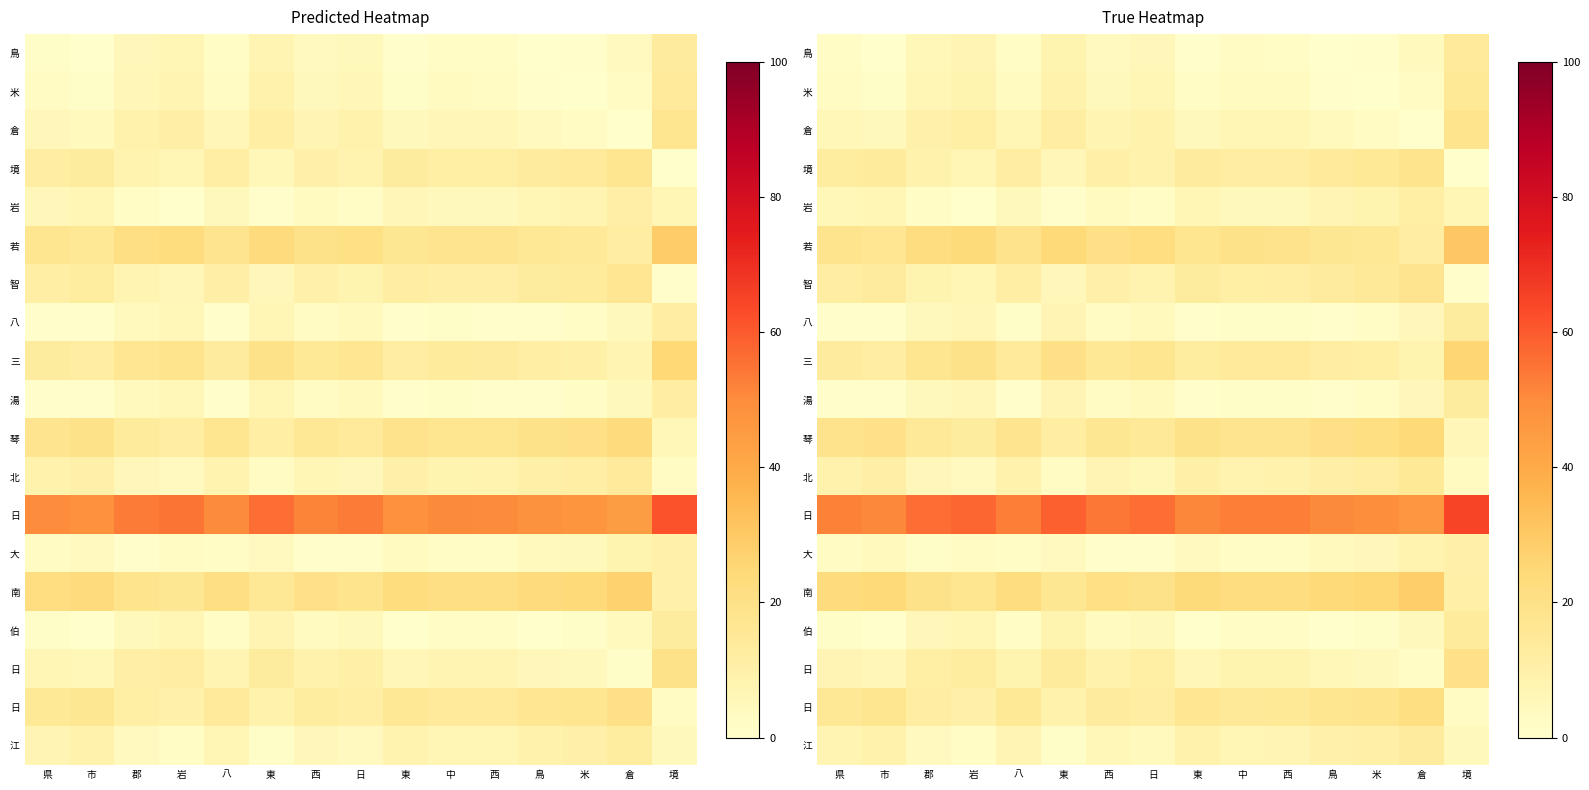

What is the spread (max minus min) of values at 岩?

57.8